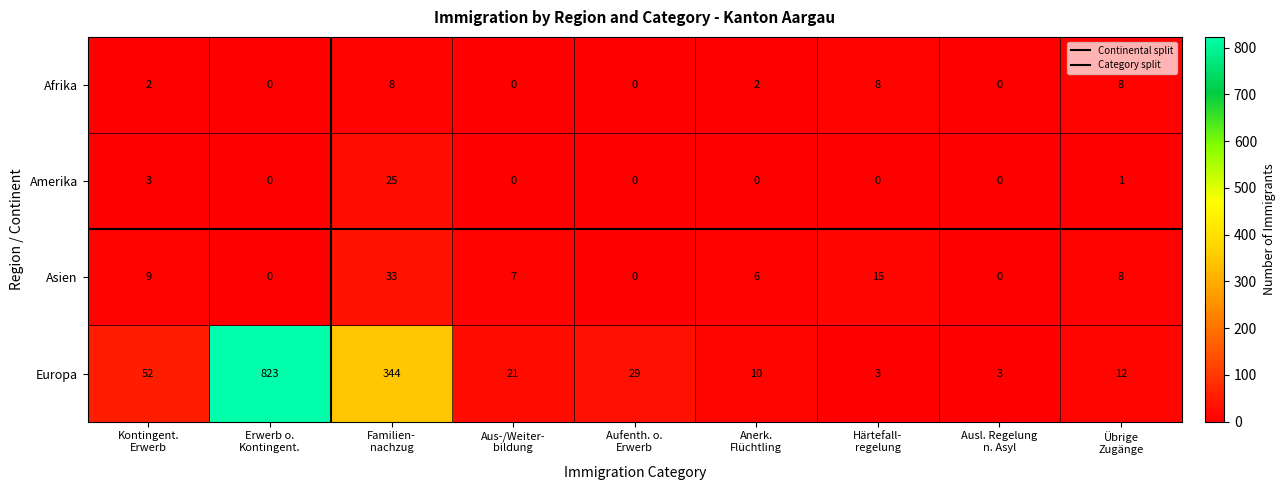

How many distinct data groups are displayed?

4